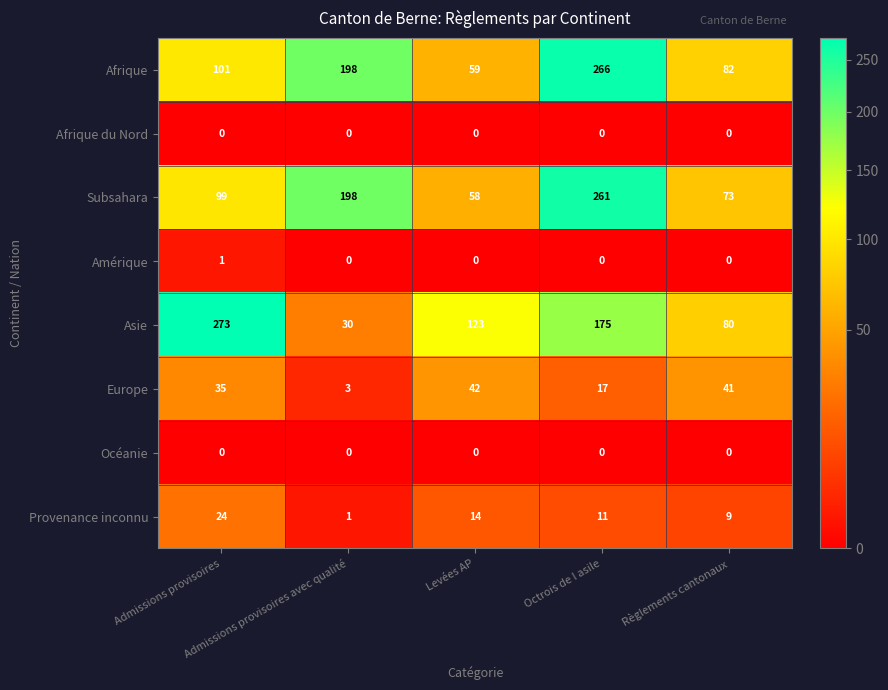

Which series has the largest range (max minus min)?

Asie